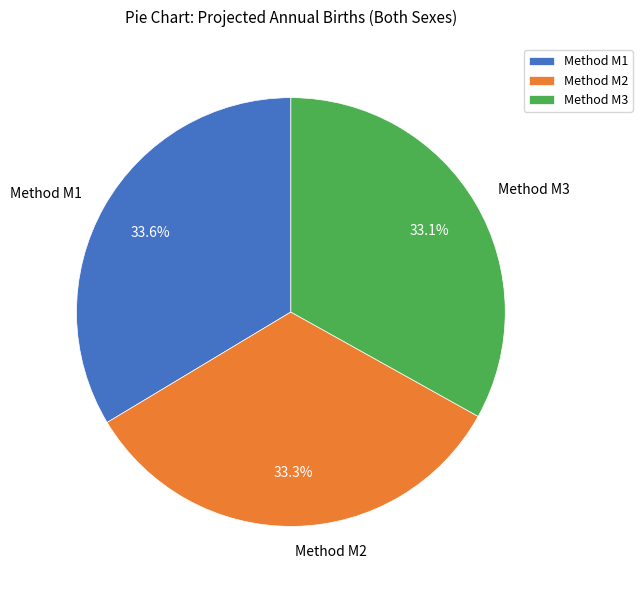

Is there any slice that represents more than half of the pie?

No